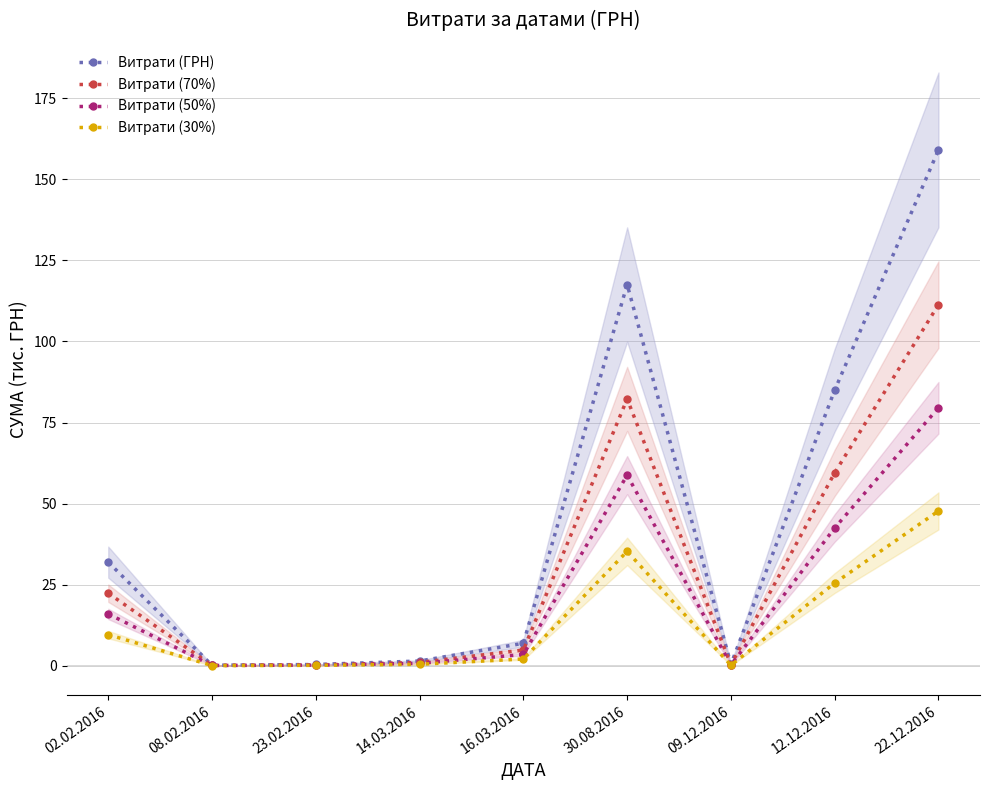

True or false: Витрати (30%) and Витрати (ГРН) cross at least once.

False